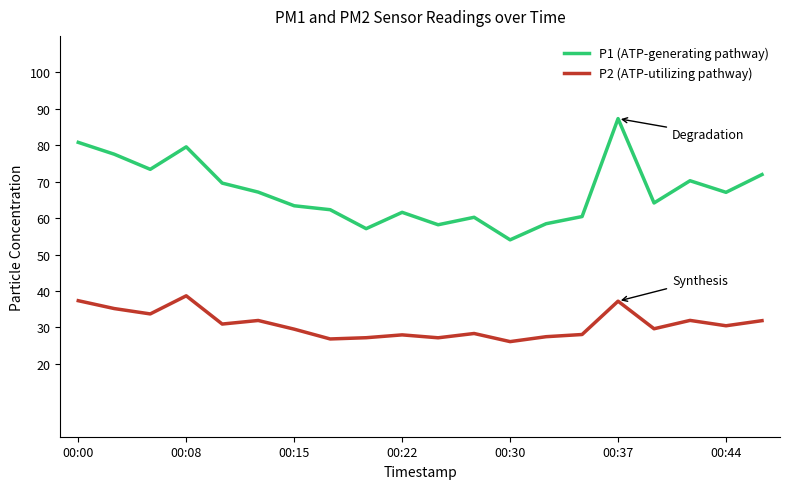

True or false: P2 (ATP-utilizing pathway) and P1 (ATP-generating pathway) cross at least once.

False